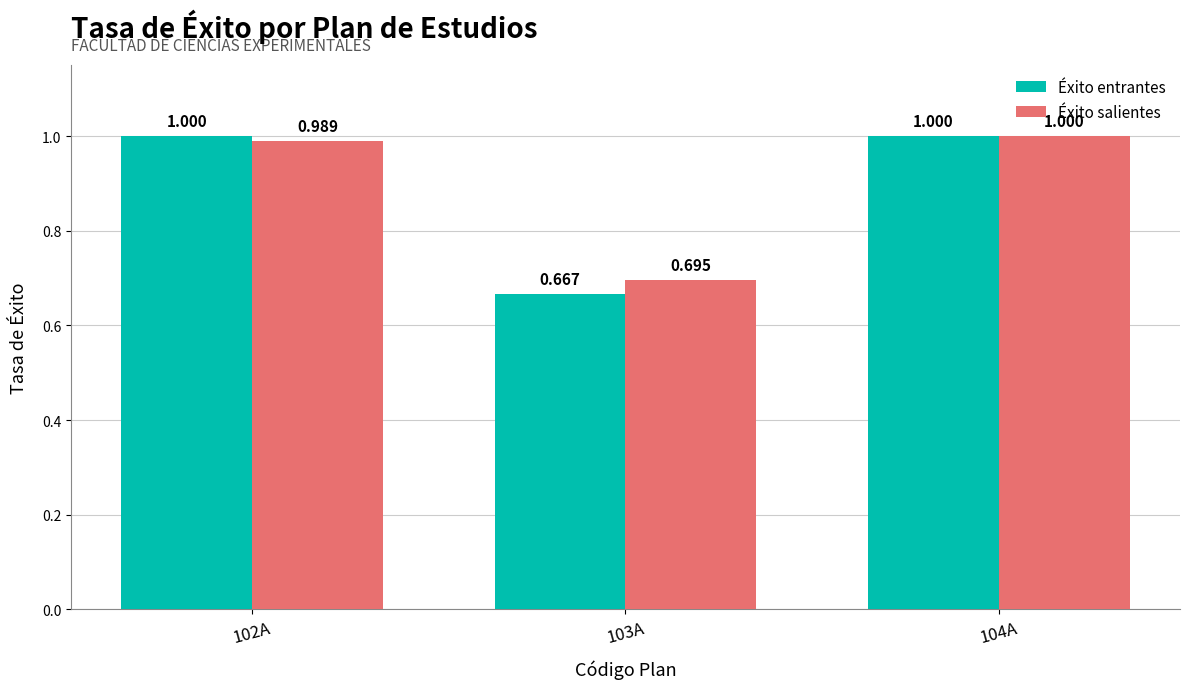

Which category has the lowest value in the Éxito salientes series?

103A